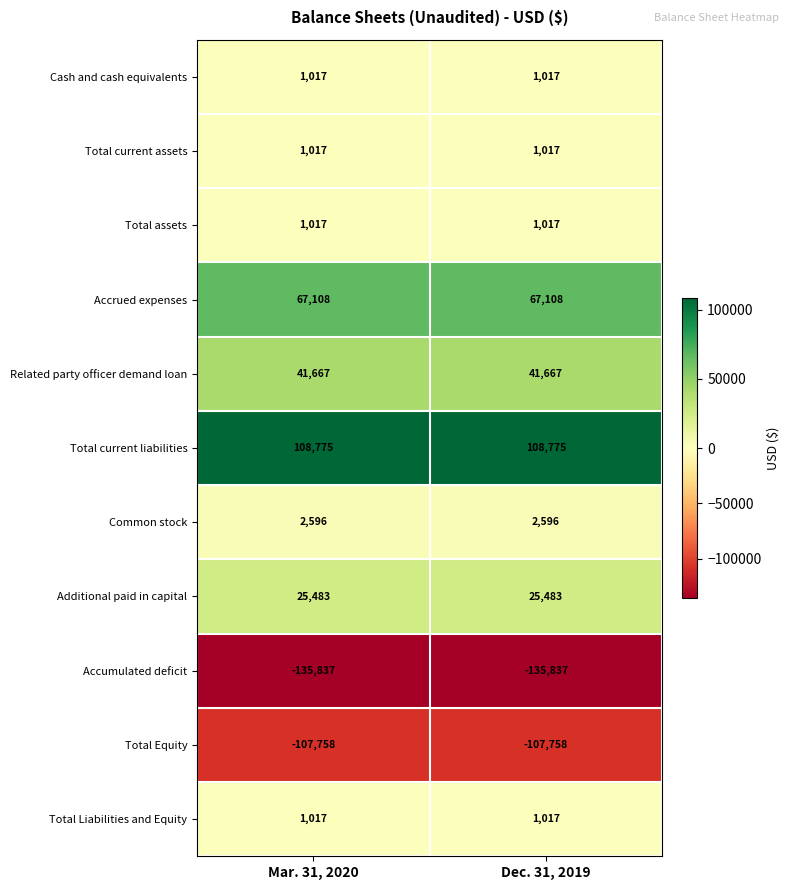

Which series has the largest total across all categories?

Total current liabilities